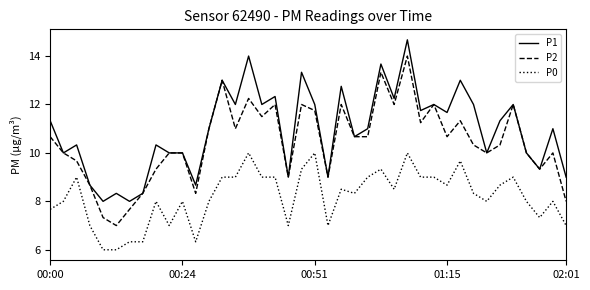

What is the difference between the maximum and minimum values in the P0 series?

4.0